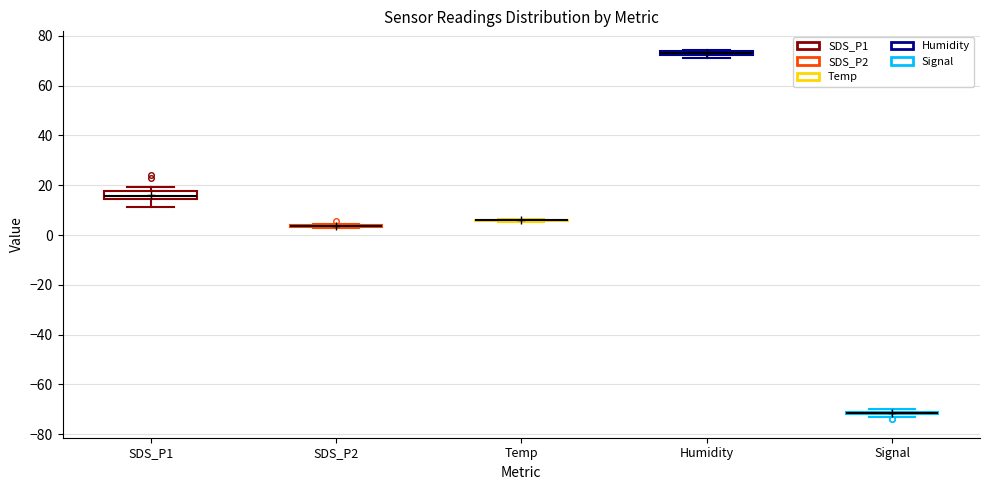

Where is the upper edge of the box for Humidity on the y-axis? The values are not printed on the chart, so give them approximately, as read against the axis.

74